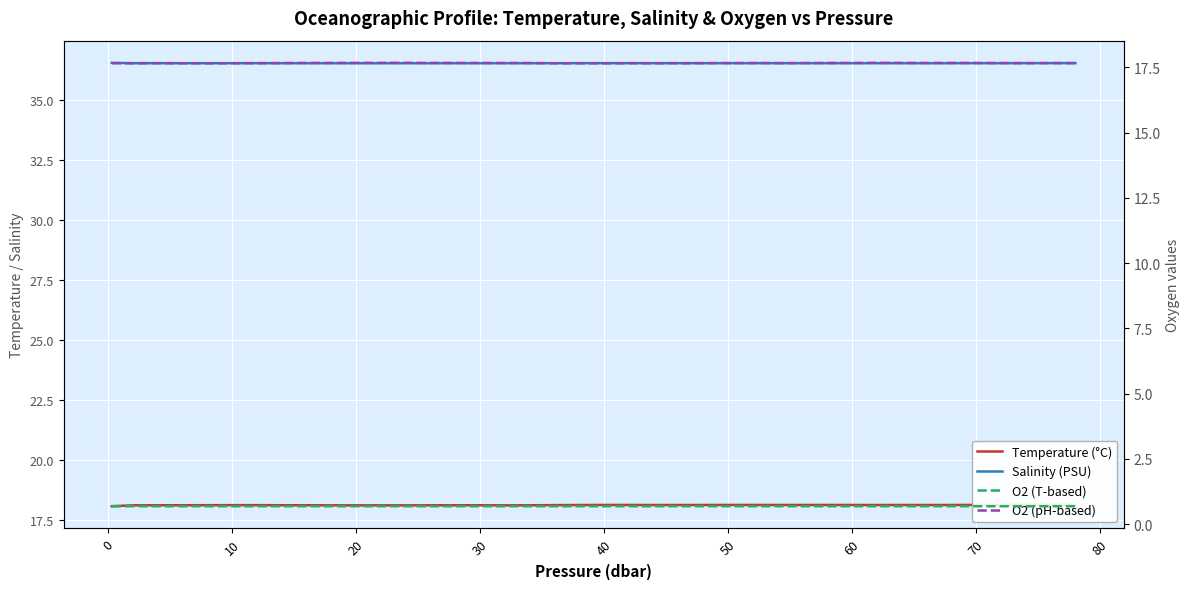

True or false: O2 (pH-based) has more than 2 interior local peaks.

True